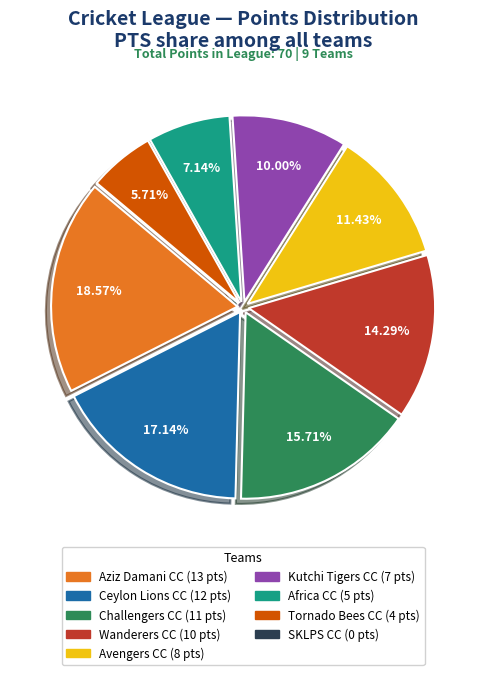

Do Tornado Bees CC and Aziz Damani CC together represent more than half of the pie?

No